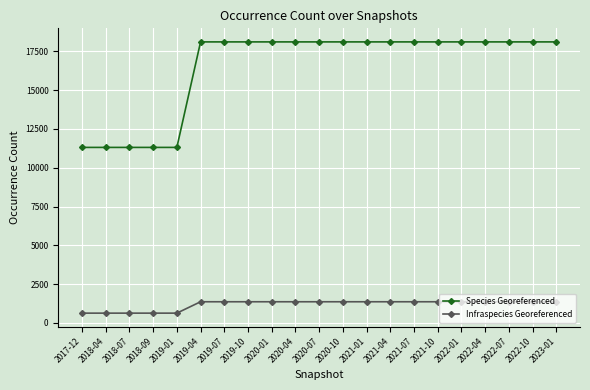

What is the difference between the Infraspecies Georeferenced values at 2022-10 and 2017-12?

733